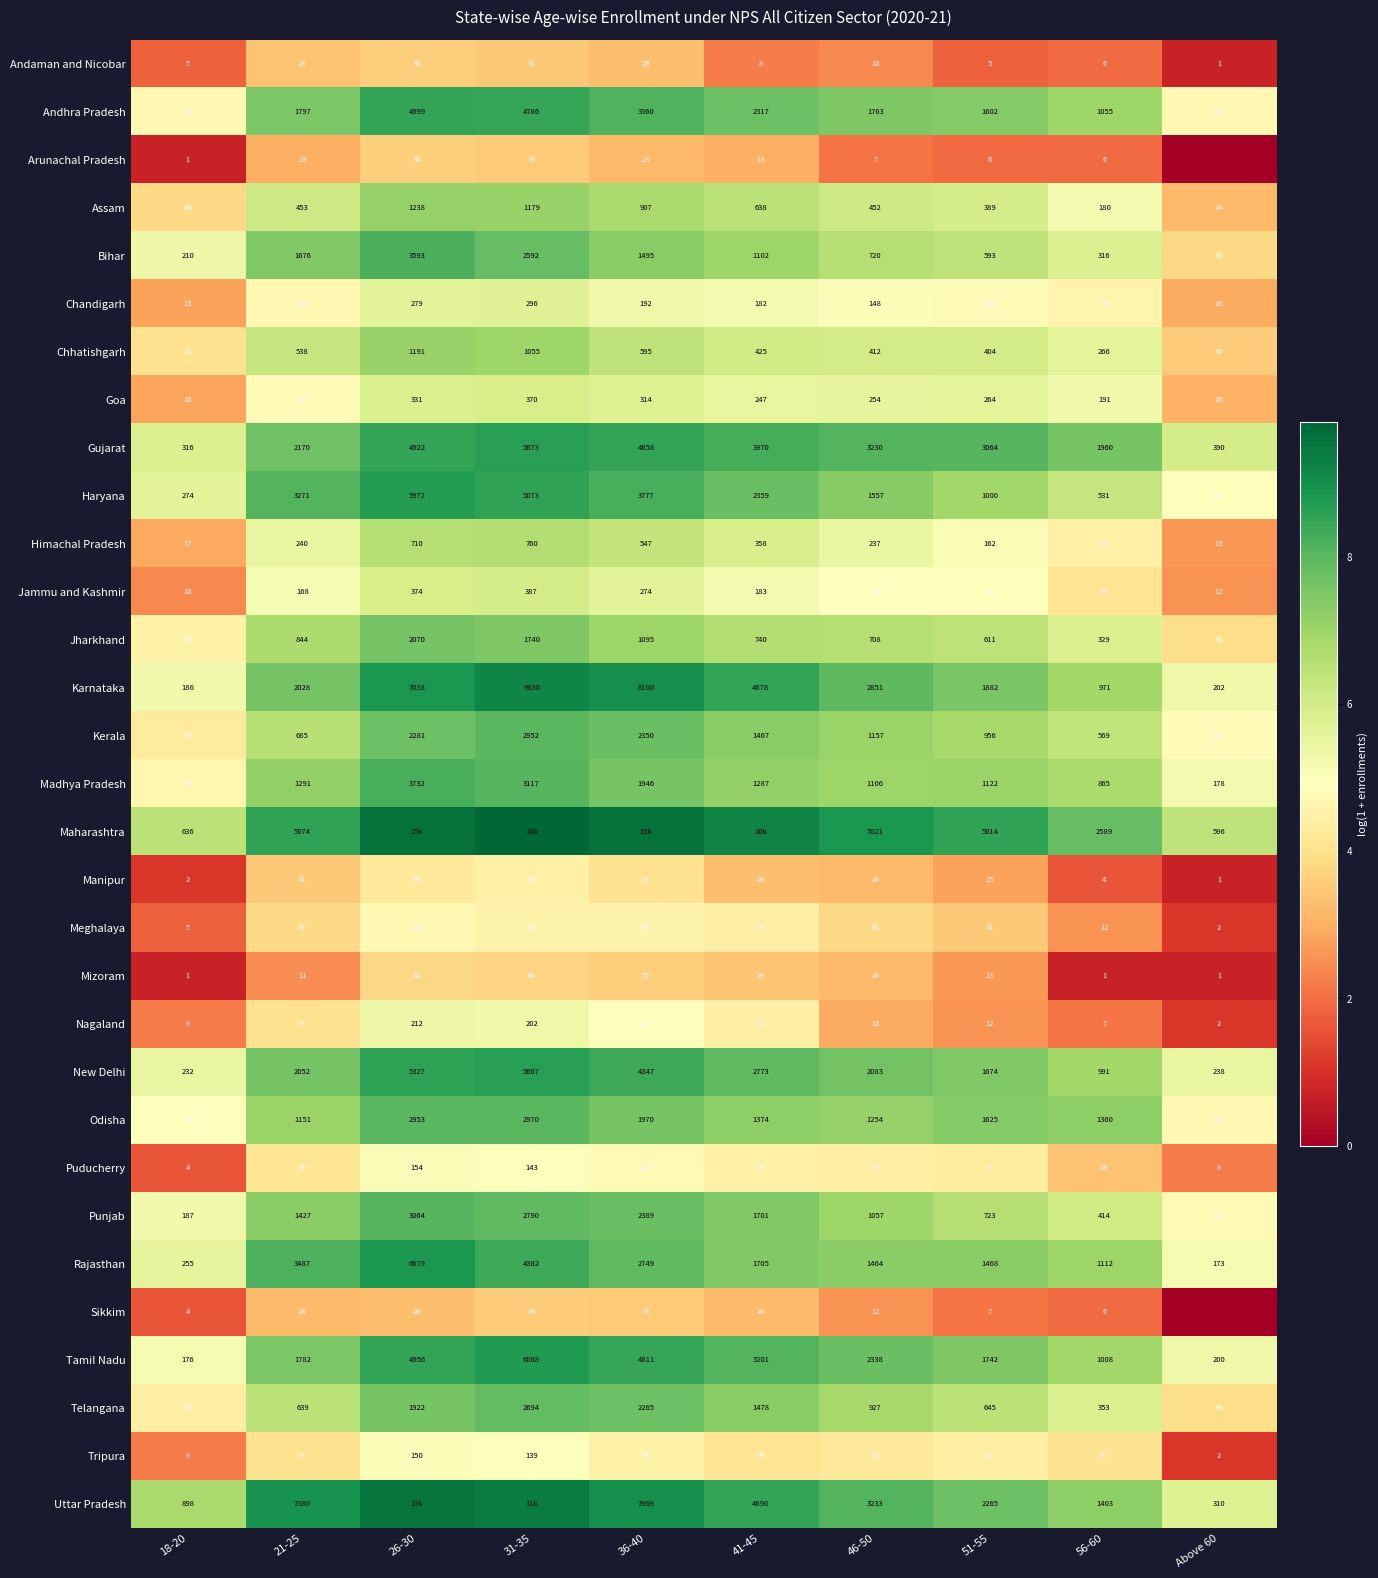

At which category does the chart reach its peak across all series?

31-35